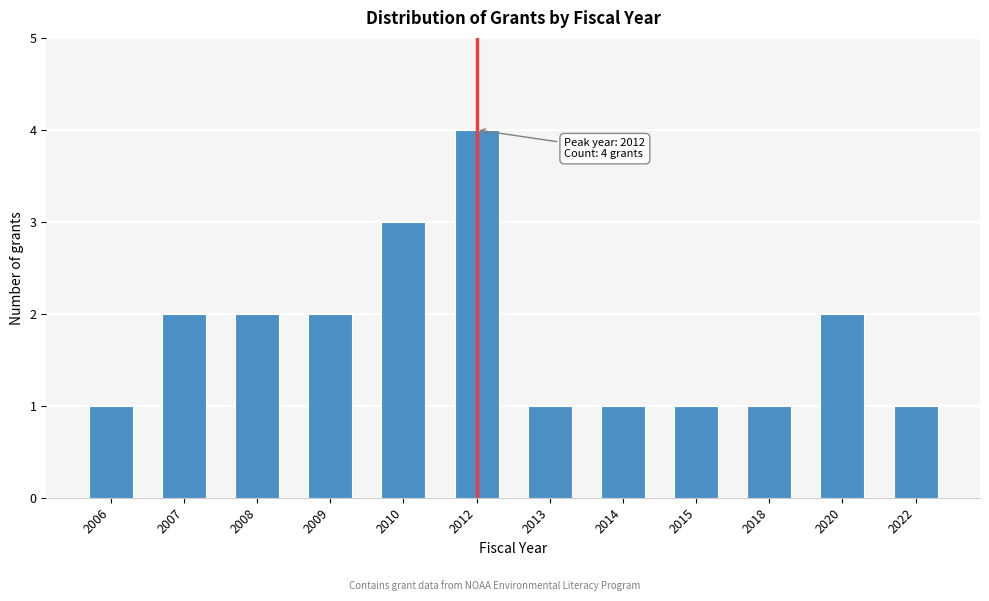

Reading left to right, list all the values displayed in this chart.

1	2	2	2	3	4	1	1	1	1	2	1